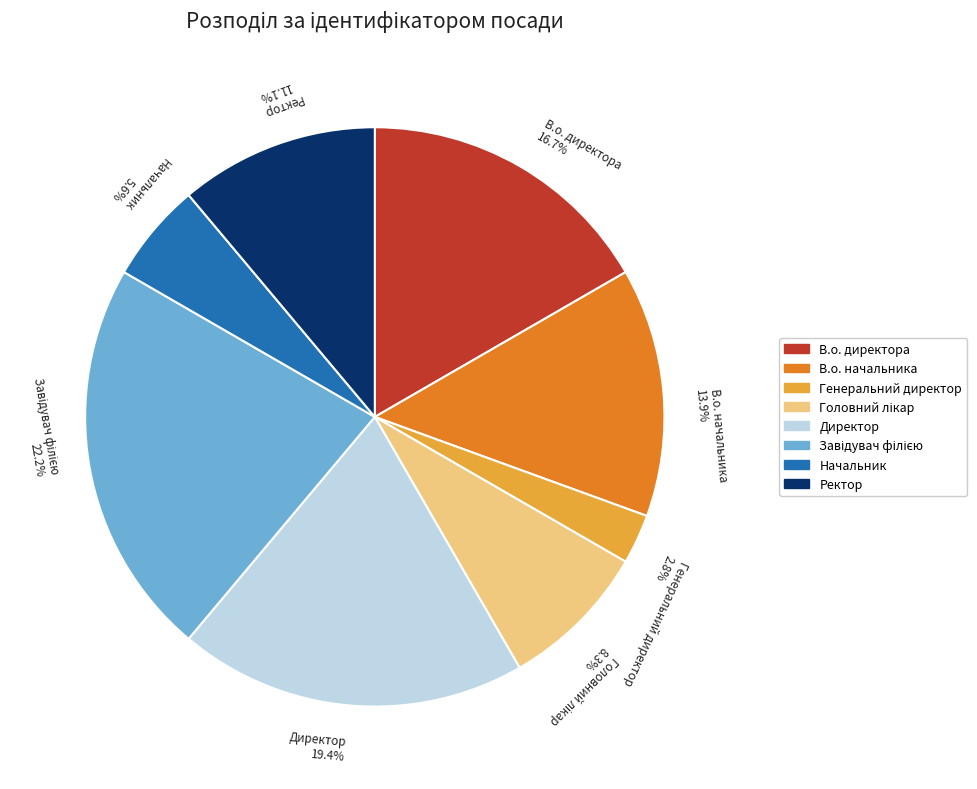

Which slice is the smallest?

Генеральний директор